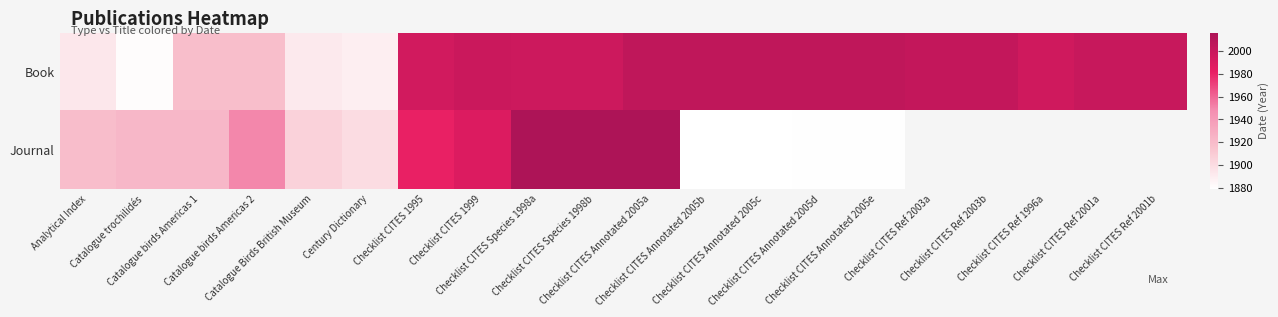

Which has a higher value, Checklist CITES 1995 or Checklist CITES Ref 2003a?

Checklist CITES Ref 2003a